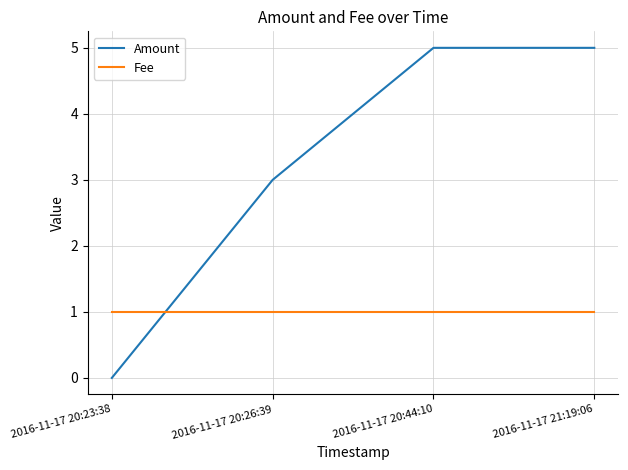

Is it true that Fee equals 0 at 2016-11-17 20:23:38?

False